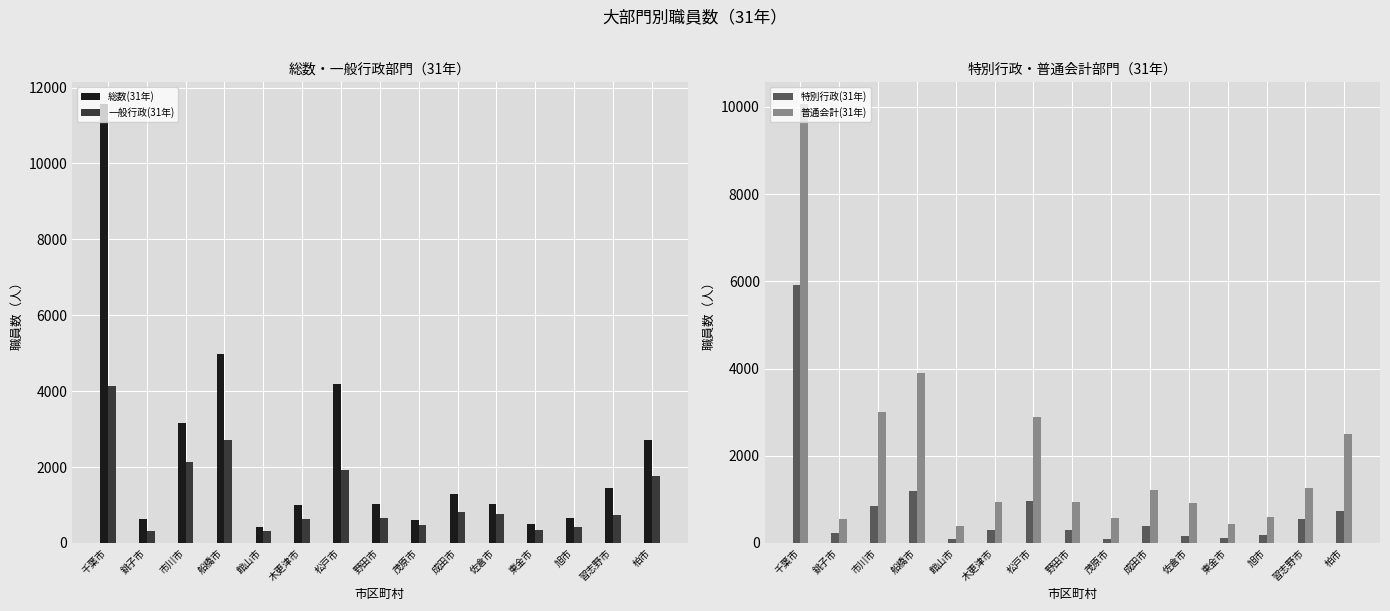

The value of 一般行政(31年) at 銚子市 is 320. True or false?

True